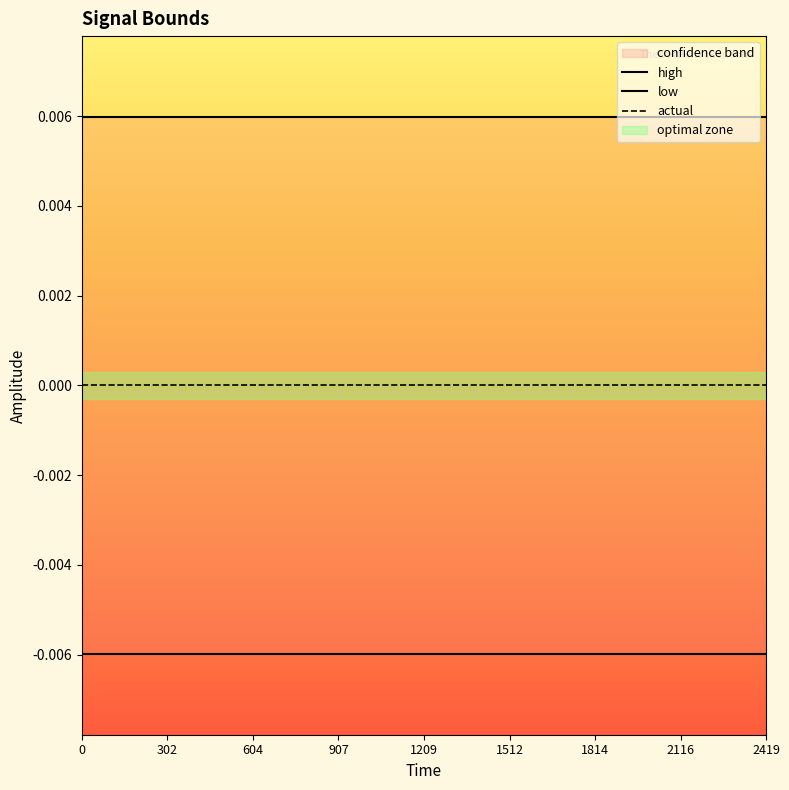

Which series has the largest range (max minus min)?

actual